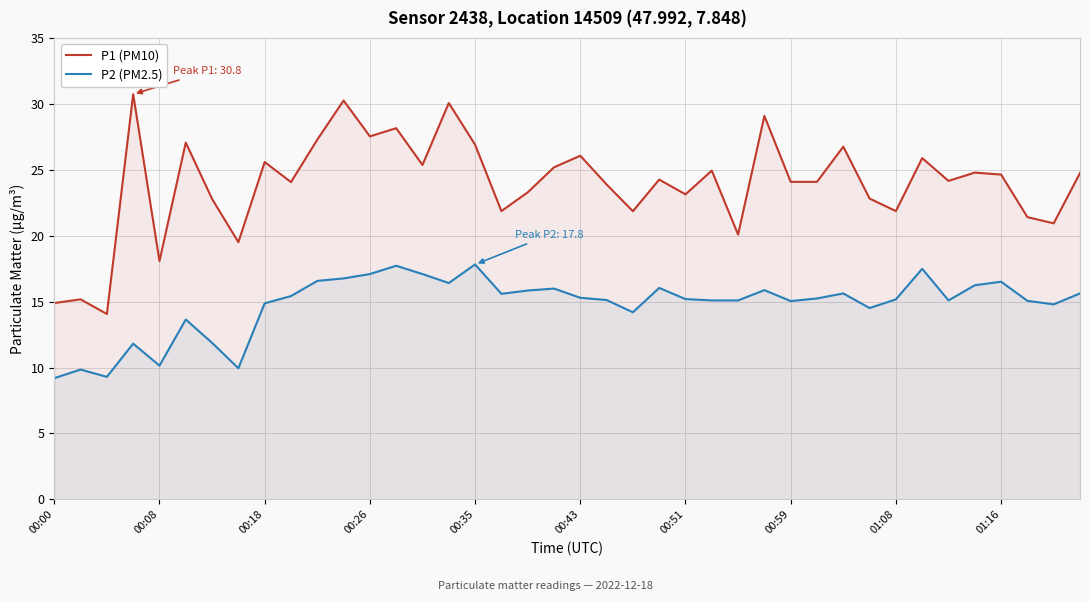

What is the difference between the P2 (PM2.5) values at 29 and 33?

2.2